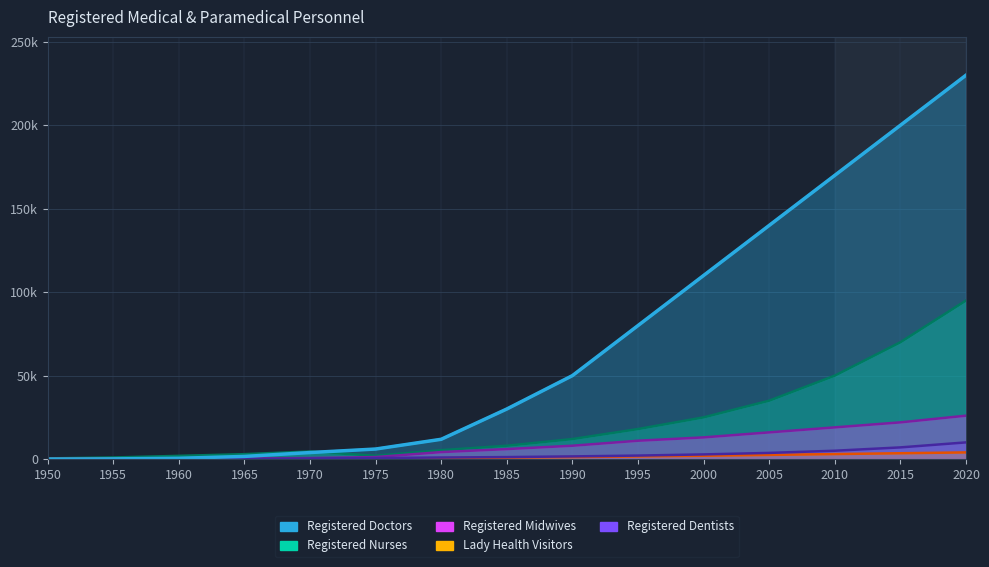

What is the sum of the Registered Dentists values at 1970 and 1985?

1584